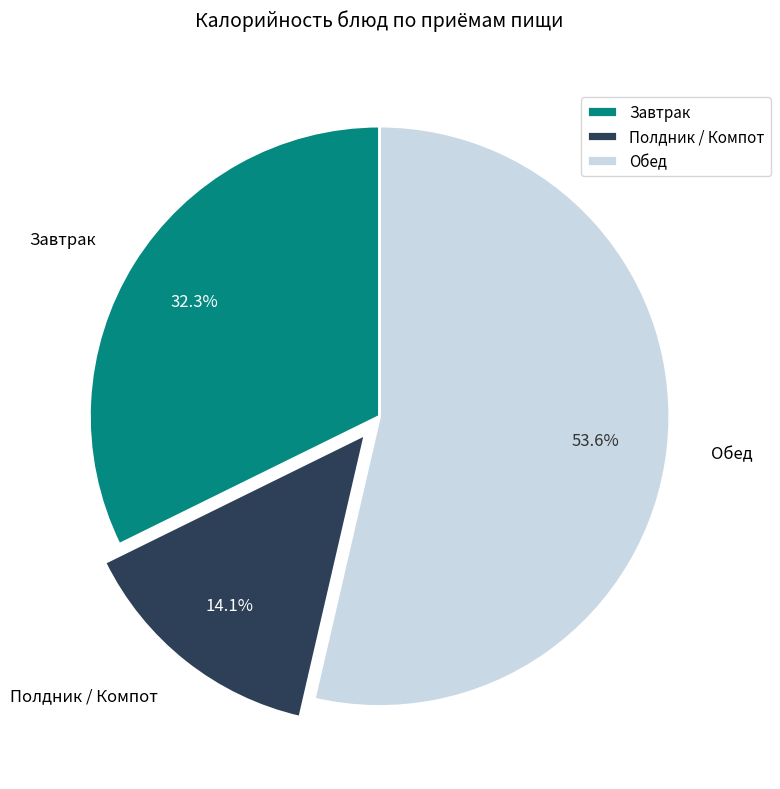

Count the number of slices in the pie.

3